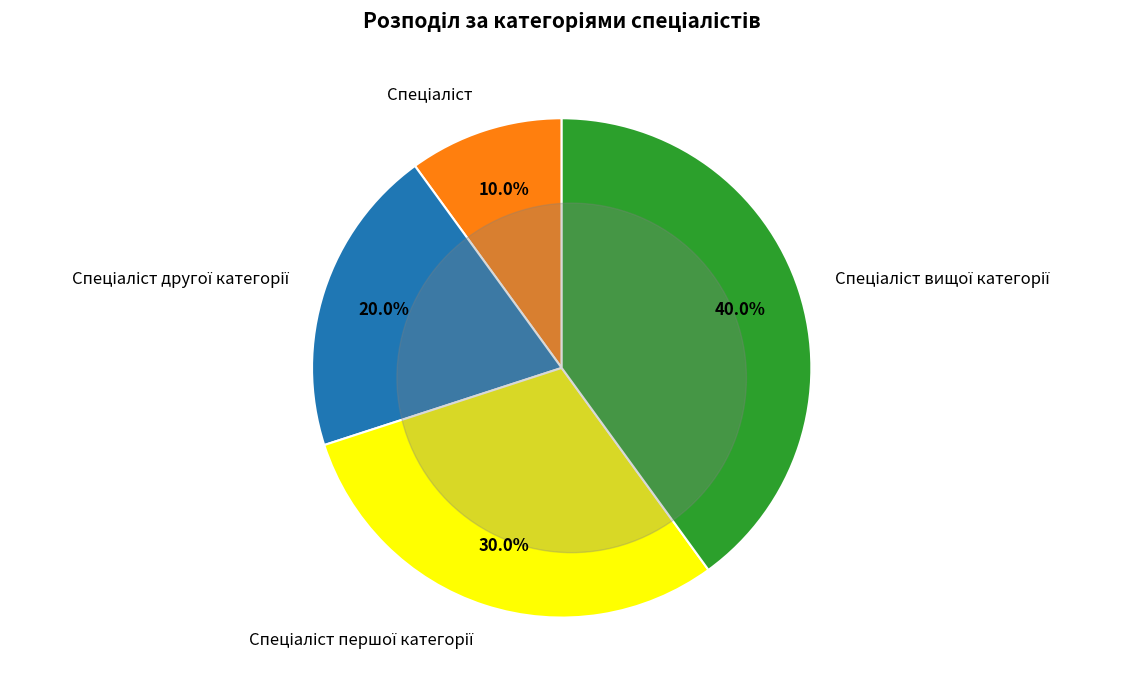

Is there any slice that represents more than half of the pie?

No